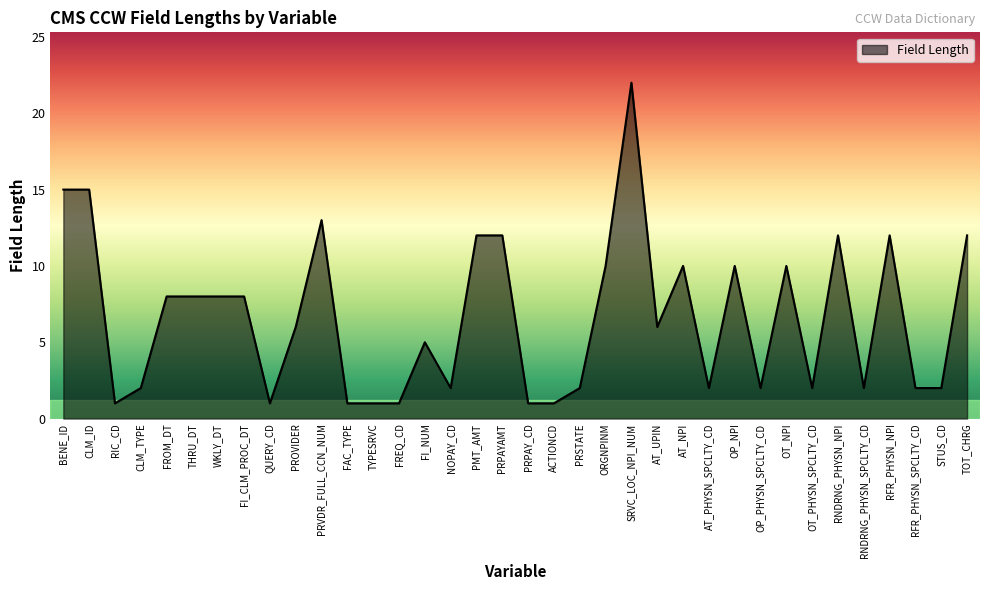

At which label does the data first exceed 6?

BENE_ID